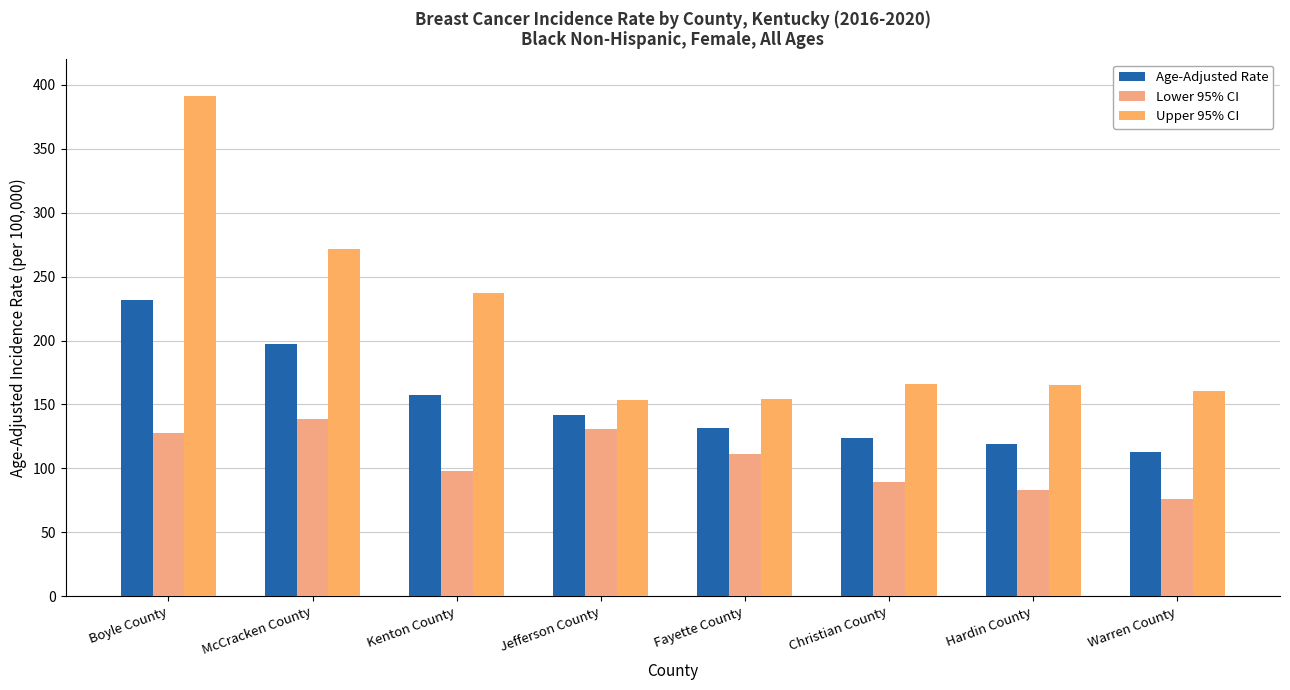

Rank the series at Christian County from highest to lowest value.

Upper 95% CI, Age-Adjusted Rate, Lower 95% CI